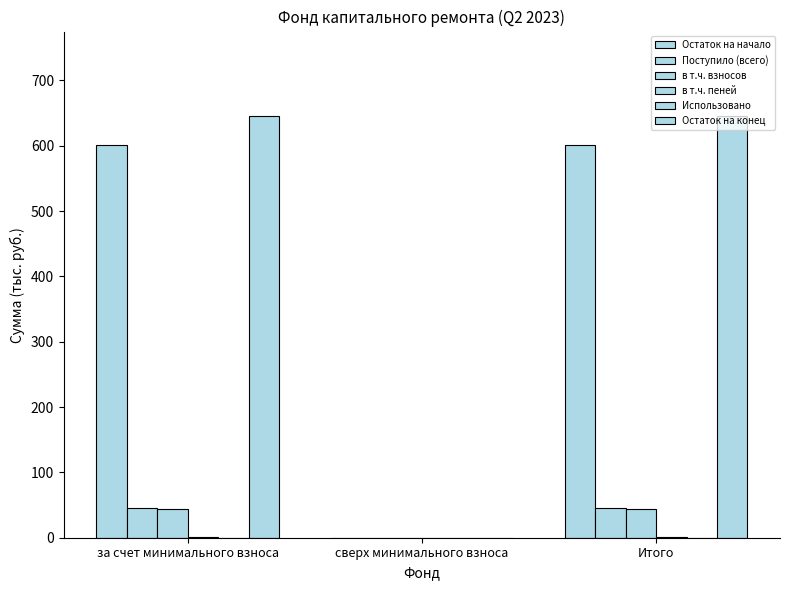

Reading left to right, transcribe all the data shown in this chart.

Остаток на начало: 600.5	0.0	600.5
Поступило (всего): 45.2	0.0	45.2
в т.ч. взносов: 43.6	0.0	43.6
в т.ч. пеней: 1.6	0.0	1.6
Использовано: 0.0	0.0	0.0
Остаток на конец: 645.7	0.0	645.7